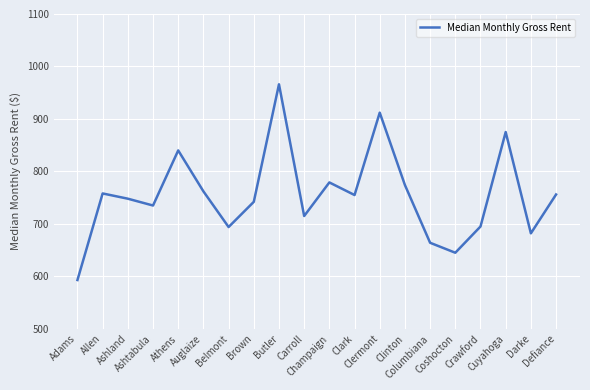

The chart shows a value of 335 at Carroll. True or false?

False